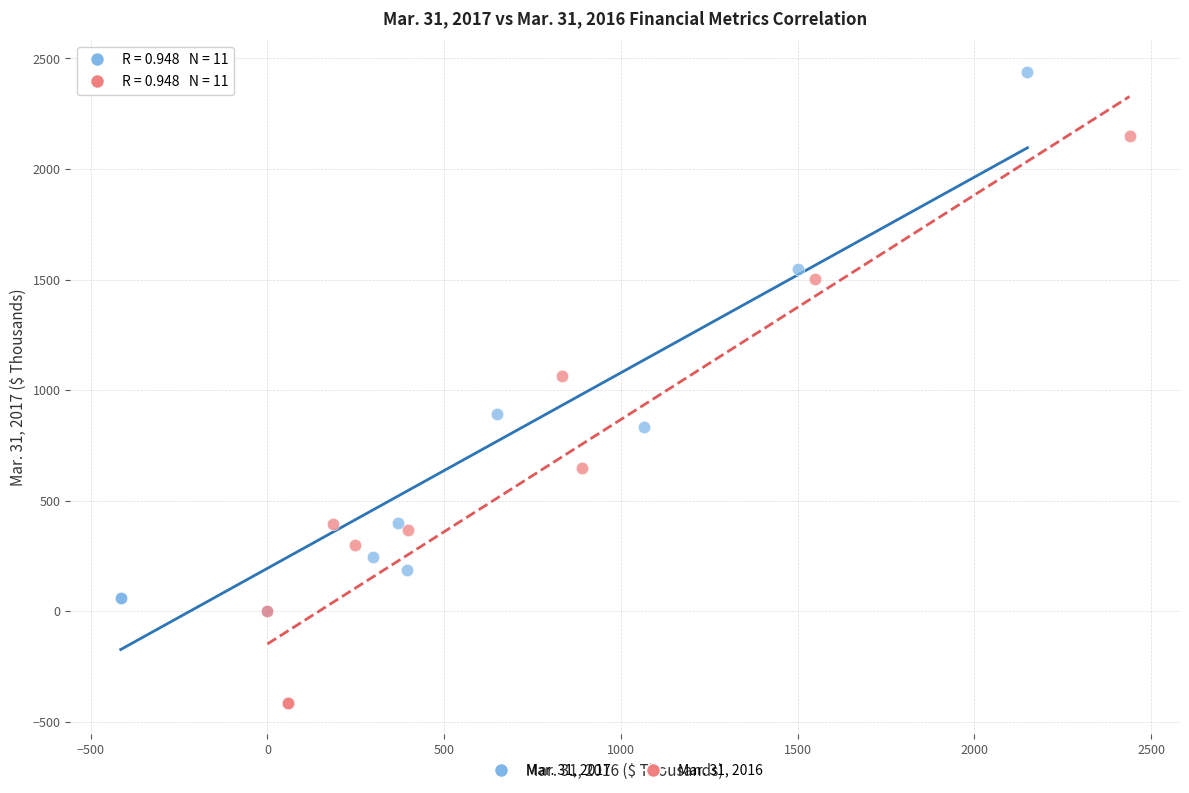

Which series contains the highest Y value?

Mar. 31, 2017